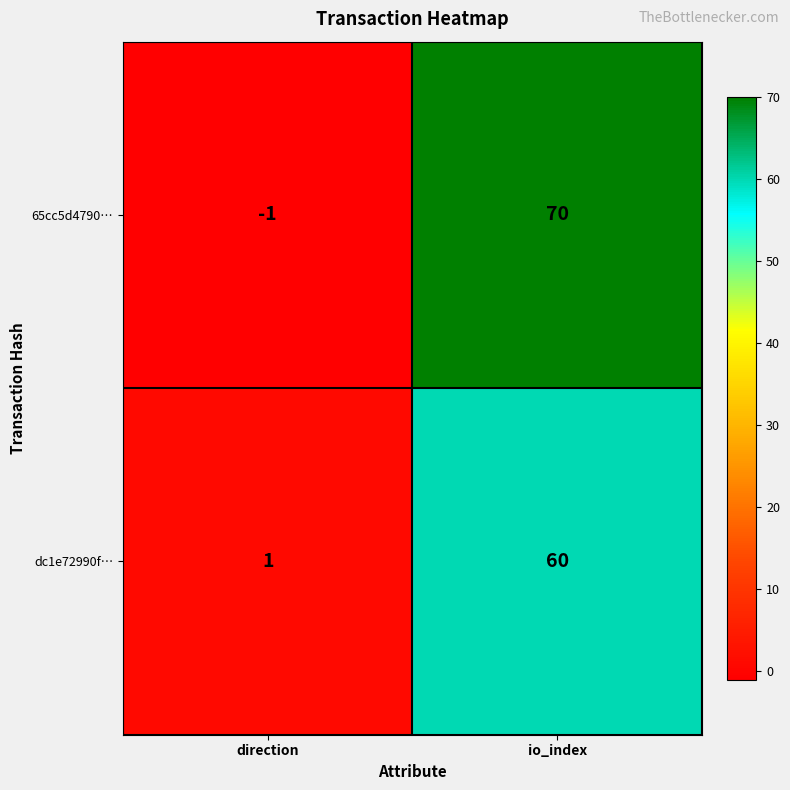

What is the difference between the highest and lowest values at io_index?

10